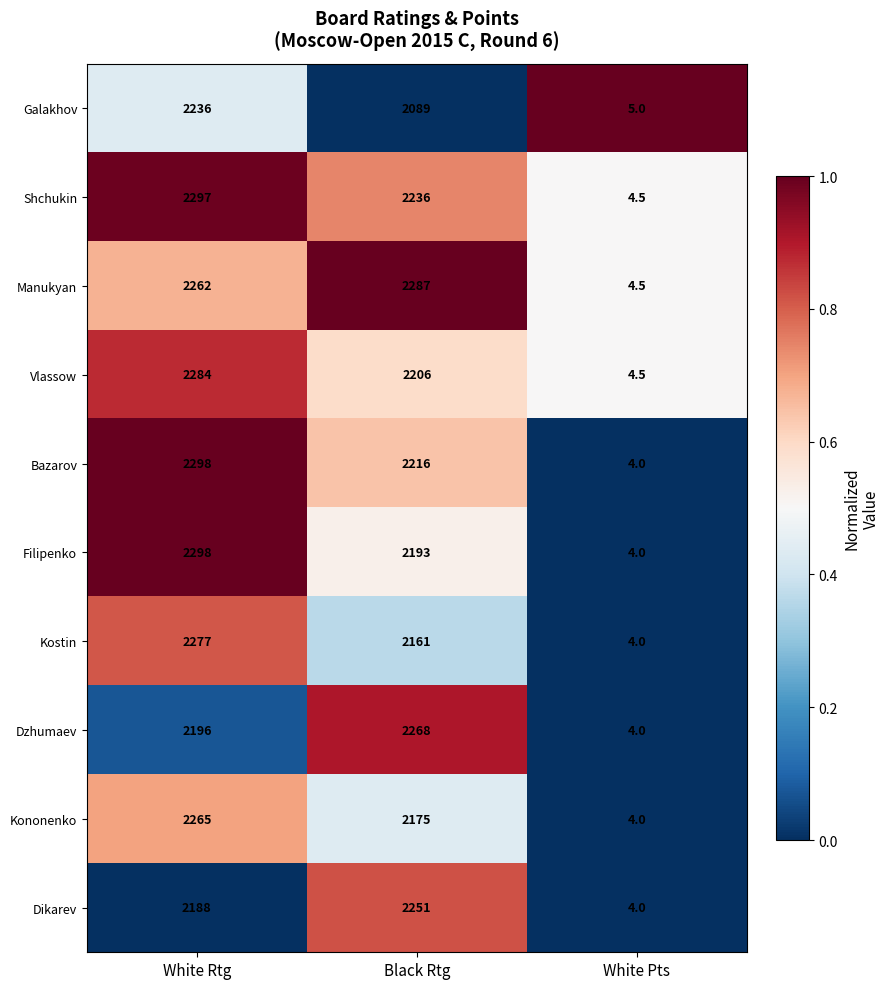

At which label does Dzhumaev reach its minimum?

White Pts